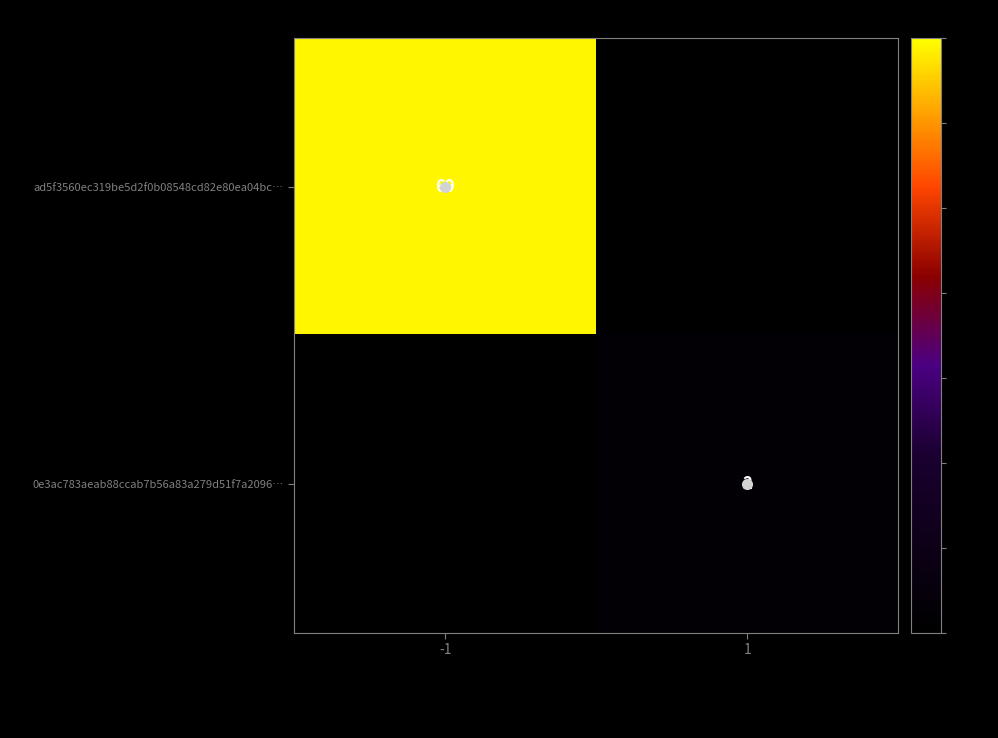

The value of ad5f3560ec319be5d2f0b08548cd82e80ea04bc… at -1 is 69.0. True or false?

True